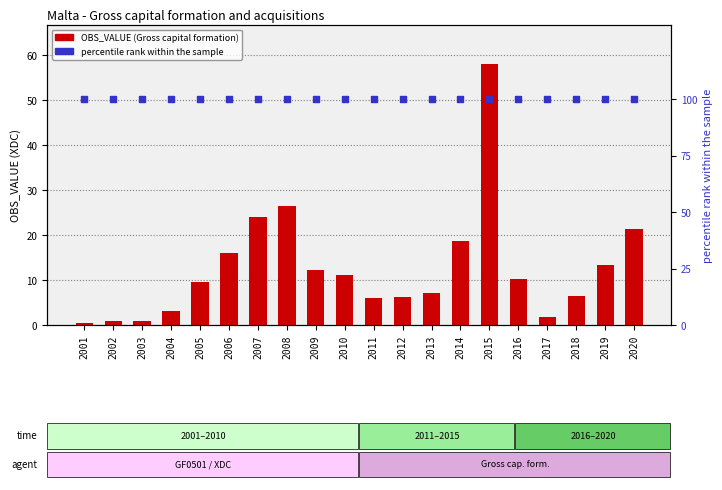

At which category is the sum across all series the highest?

2015